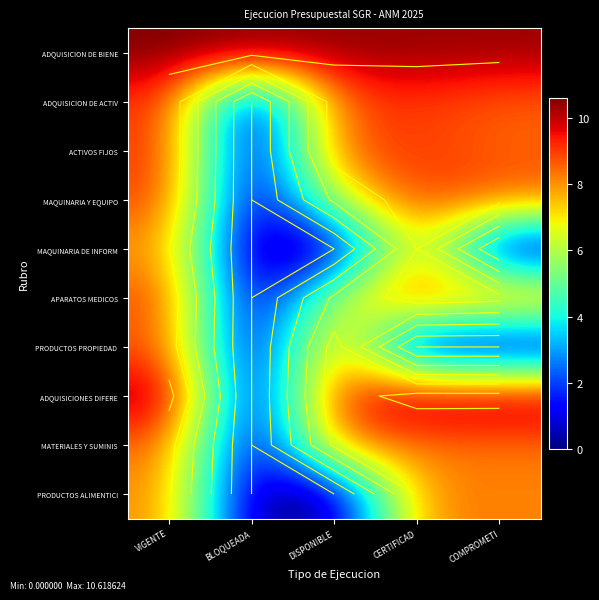

What is the sum of the APARATOS MEDICOS values at CERTIFICAD and VIGENTE?

18.0